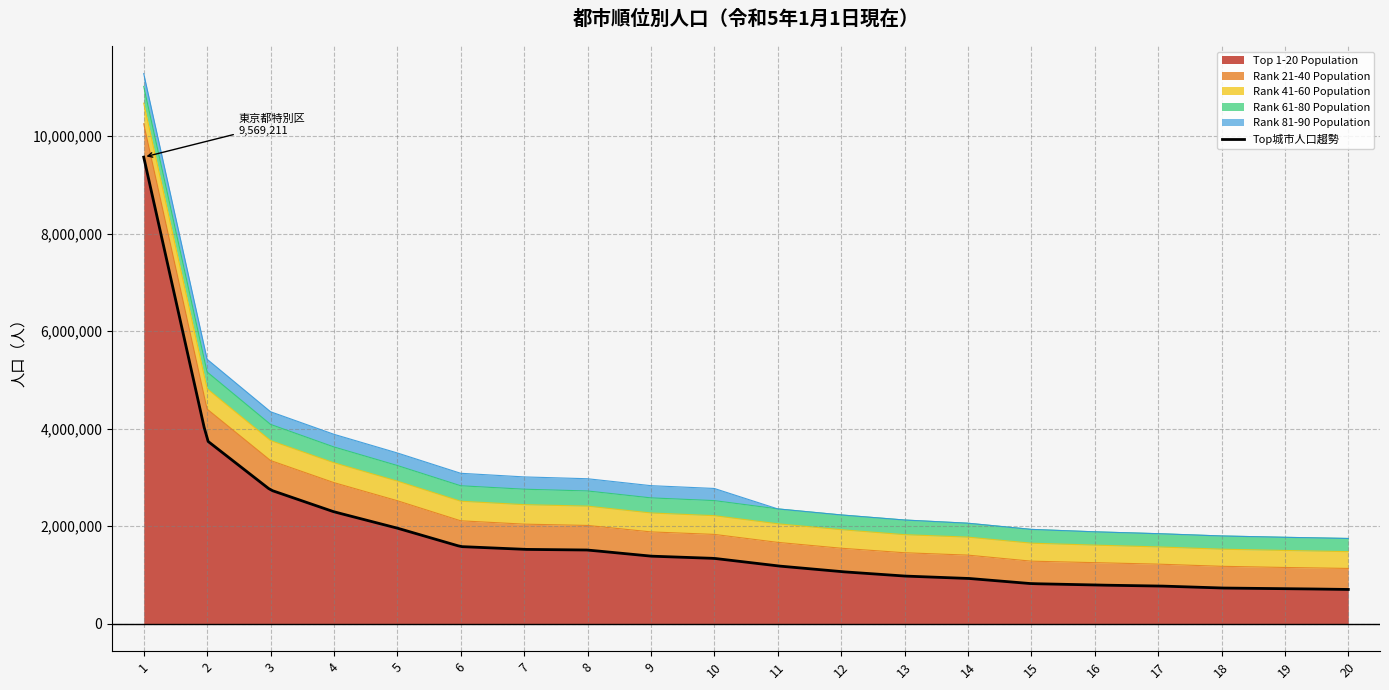

Between 4 and 11, which is larger?

4